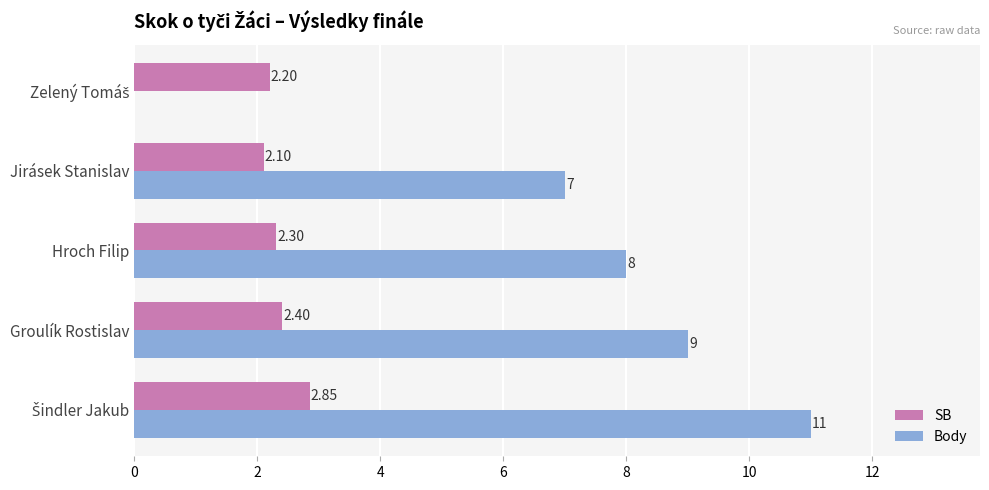

At which label is Body closest to 5?

Jirásek Stanislav